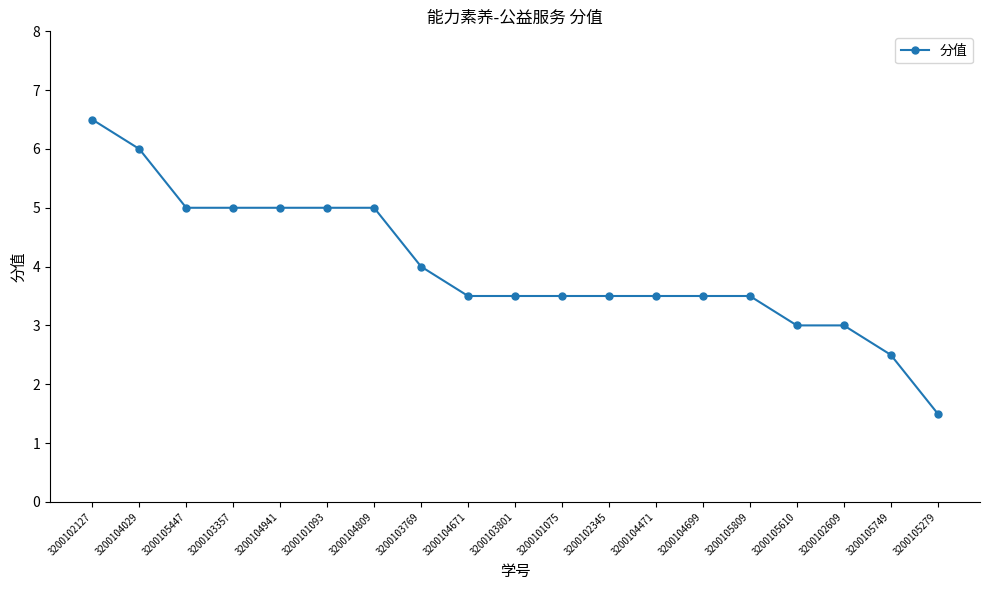

What is the sum of all values?

76.0